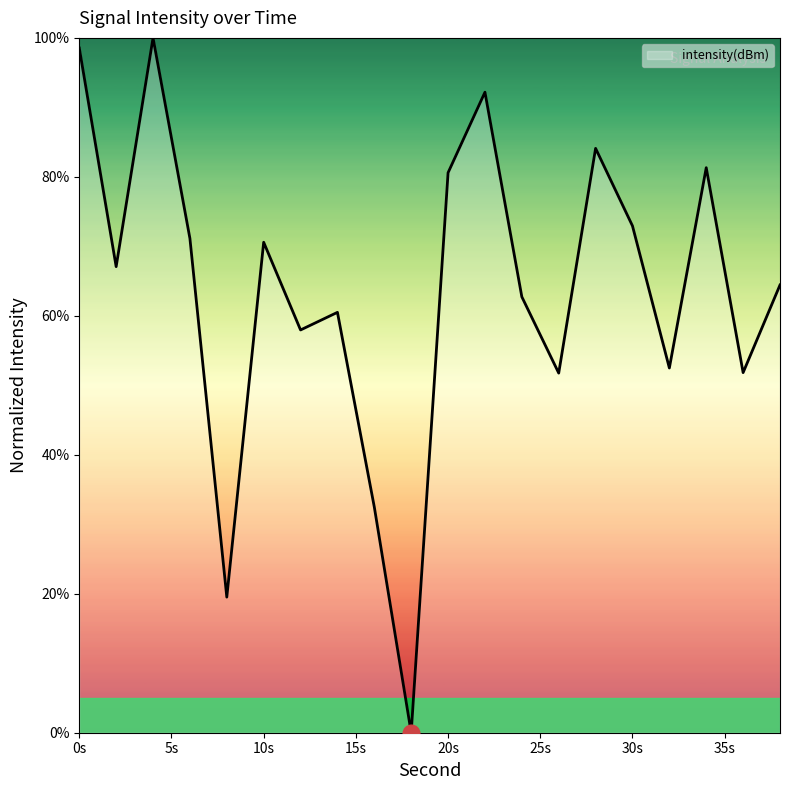

What is the greatest value displayed?

100.0